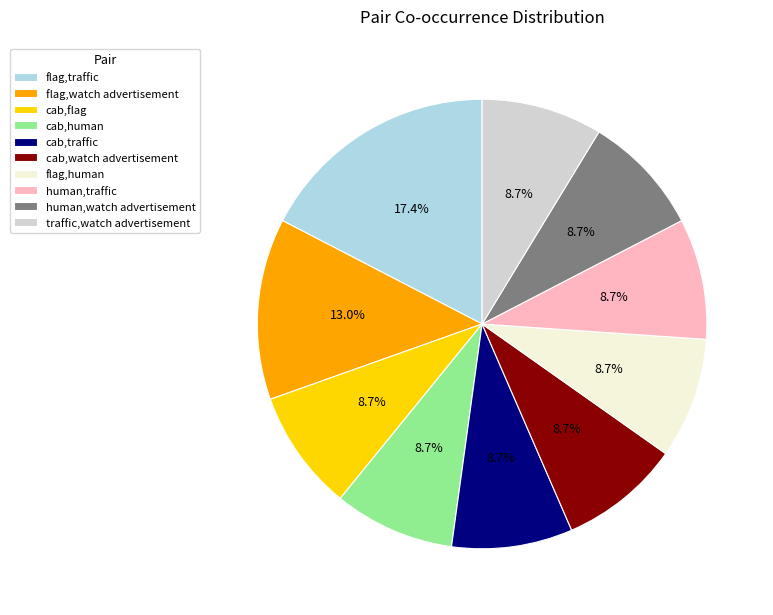

True or false: flag,human accounts for 1% of the total.

False